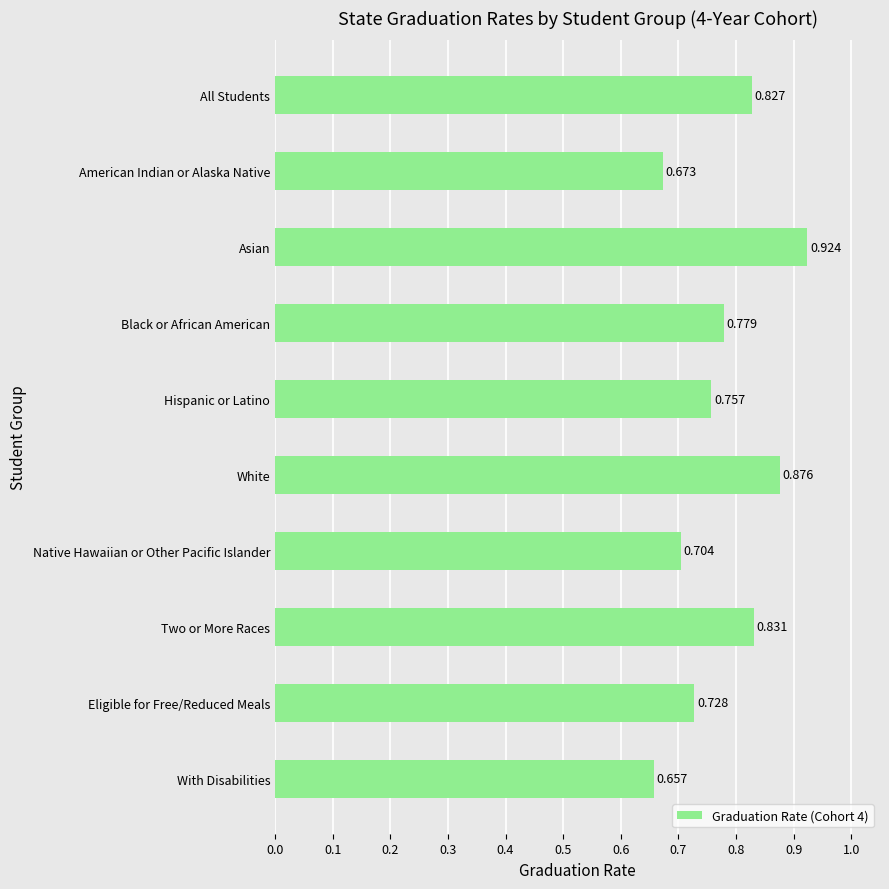

Are the bars grouped side by side (vs. stacked)?

No